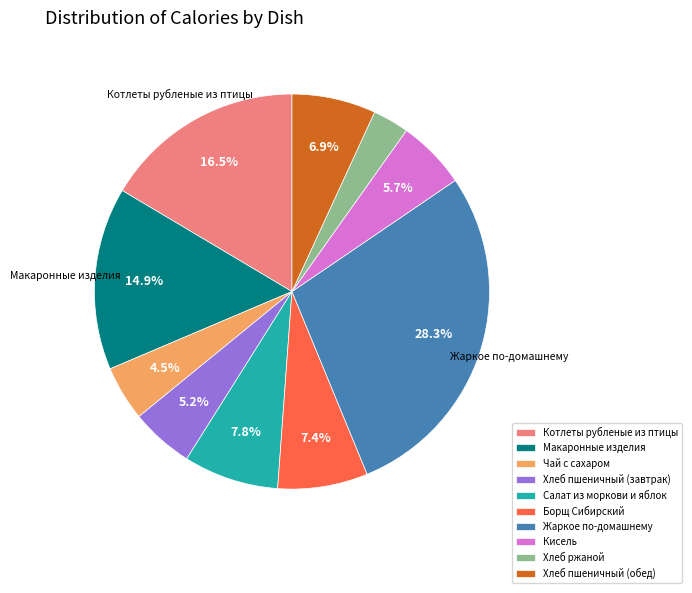

Which has a higher value, Жаркое по-домашнему or Чай с сахаром?

Жаркое по-домашнему